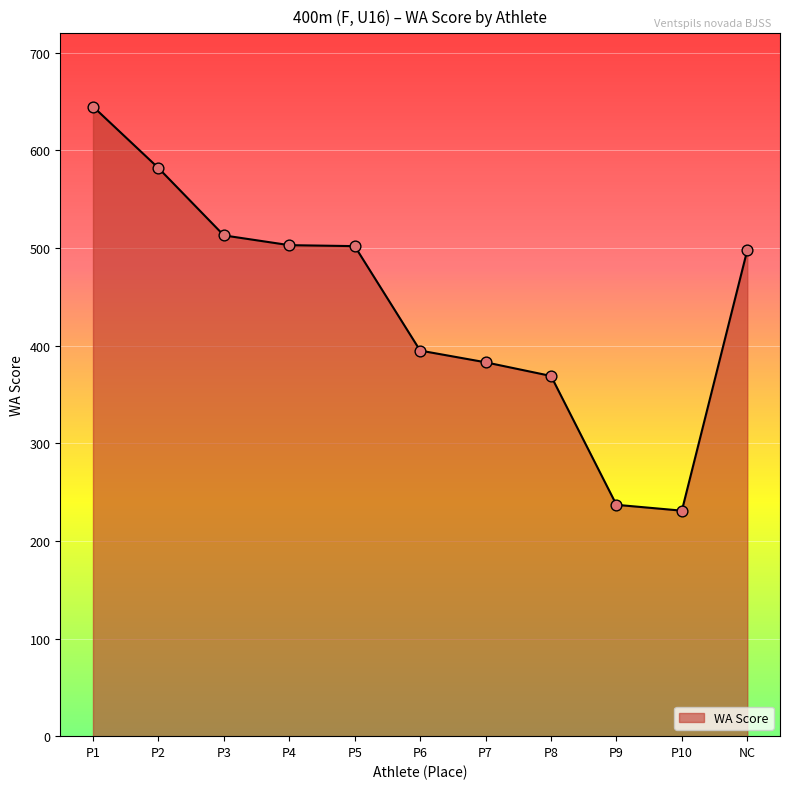

Approximately how many times larger is the value at P6 compared to P9?

1.7